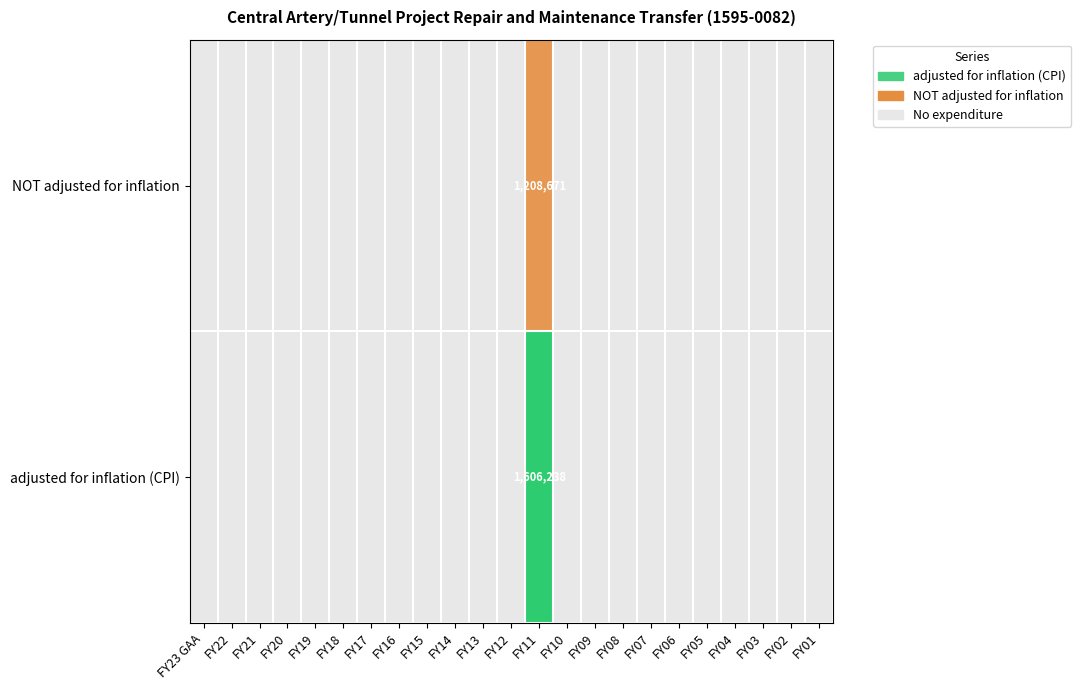

True or false: the data shows 0.0 at FY12.

True